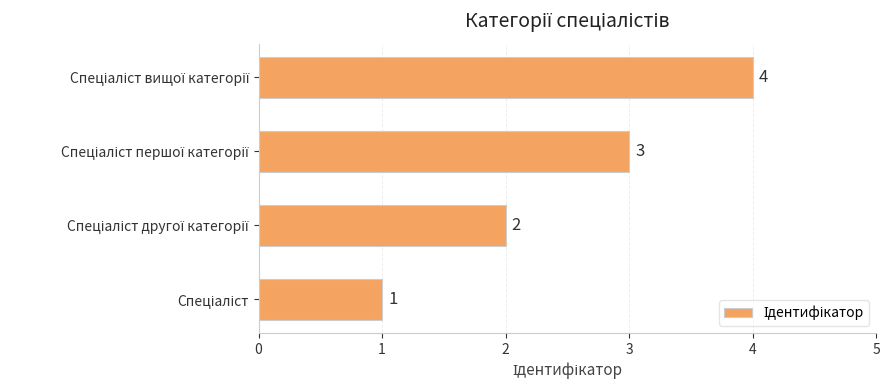

Does the chart contain any negative values?

No